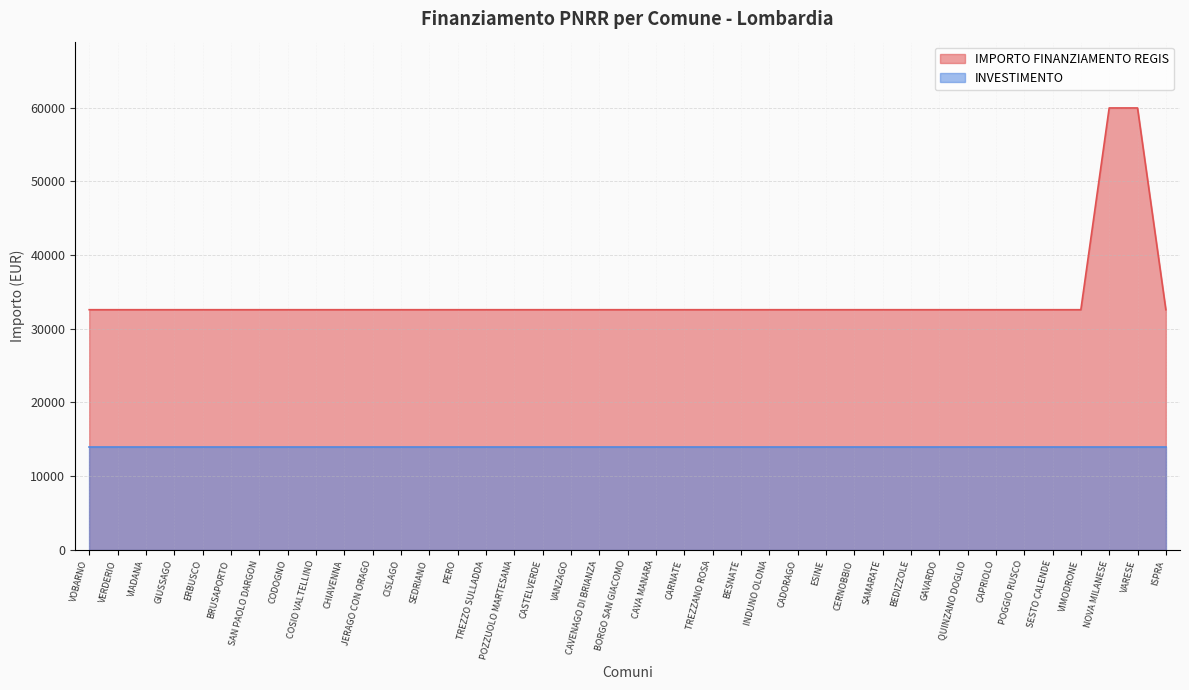

List the labels in order of value, smallest first.

VOBARNO, VERDERIO, VIADANA, GIUSSAGO, ERBUSCO, BRUSAPORTO, SAN PAOLO DARGON, CODOGNO, COSIO VALTELLINO, CHIAVENNA, JERAGO CON ORAGO, CISLAGO, SEDRIANO, PERO, TREZZO SULLADDA, POZZUOLO MARTESANA, CASTELVERDE, VANZAGO, CAVENAGO DI BRIANZA, BORGO SAN GIACOMO, CAVA MANARA, CARNATE, TREZZANO ROSA, BESNATE, INDUNO OLONA, CADORAGO, ESINE, CERNOBBIO, SAMARATE, BEDIZZOLE, GAVARDO, QUINZANO DOGLIO, CAPRIOLO, POGGIO RUSCO, SESTO CALENDE, VIMODRONE, ISPRA, NOVA MILANESE, VARESE